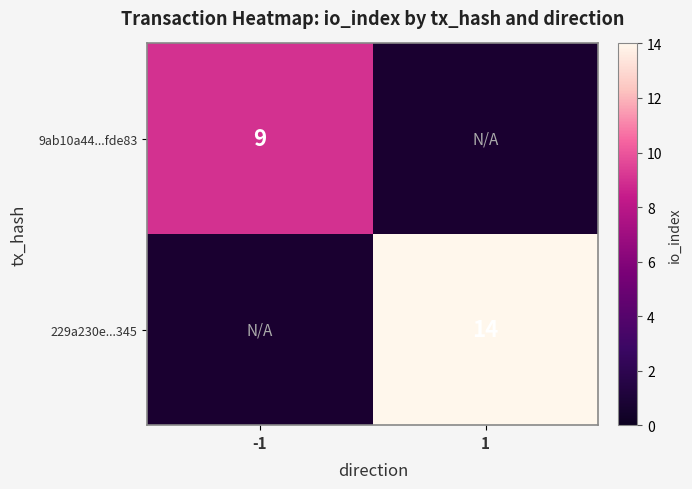

The 9ab10a44...fde83 series shows 9 at -1. True or false?

True